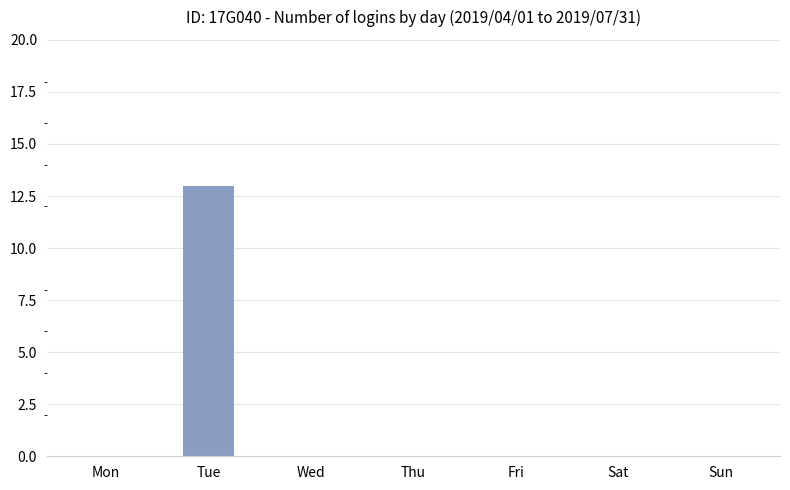

How many data points does each series have?

7